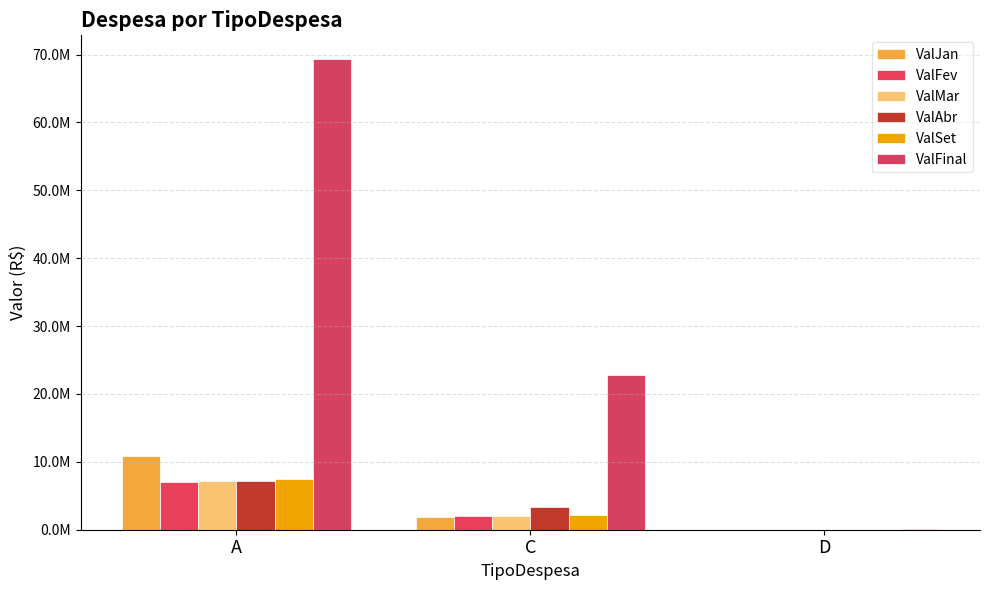

Which series changed the most between C and D?

ValFinal